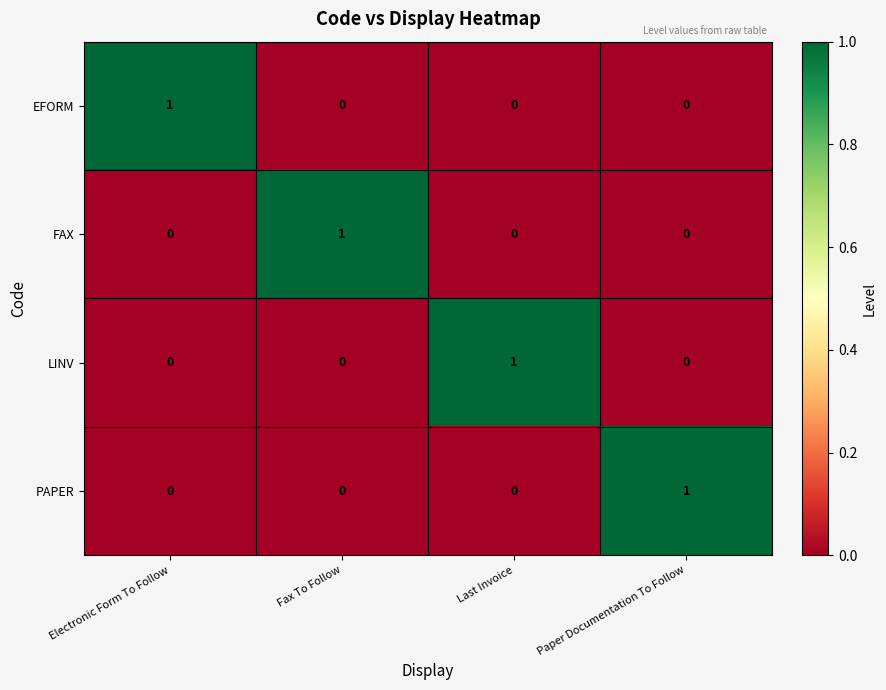

Reading right to left, transcribe all the data shown in this chart.

EFORM: 0	0	0	1
FAX: 0	0	1	0
LINV: 0	1	0	0
PAPER: 1	0	0	0